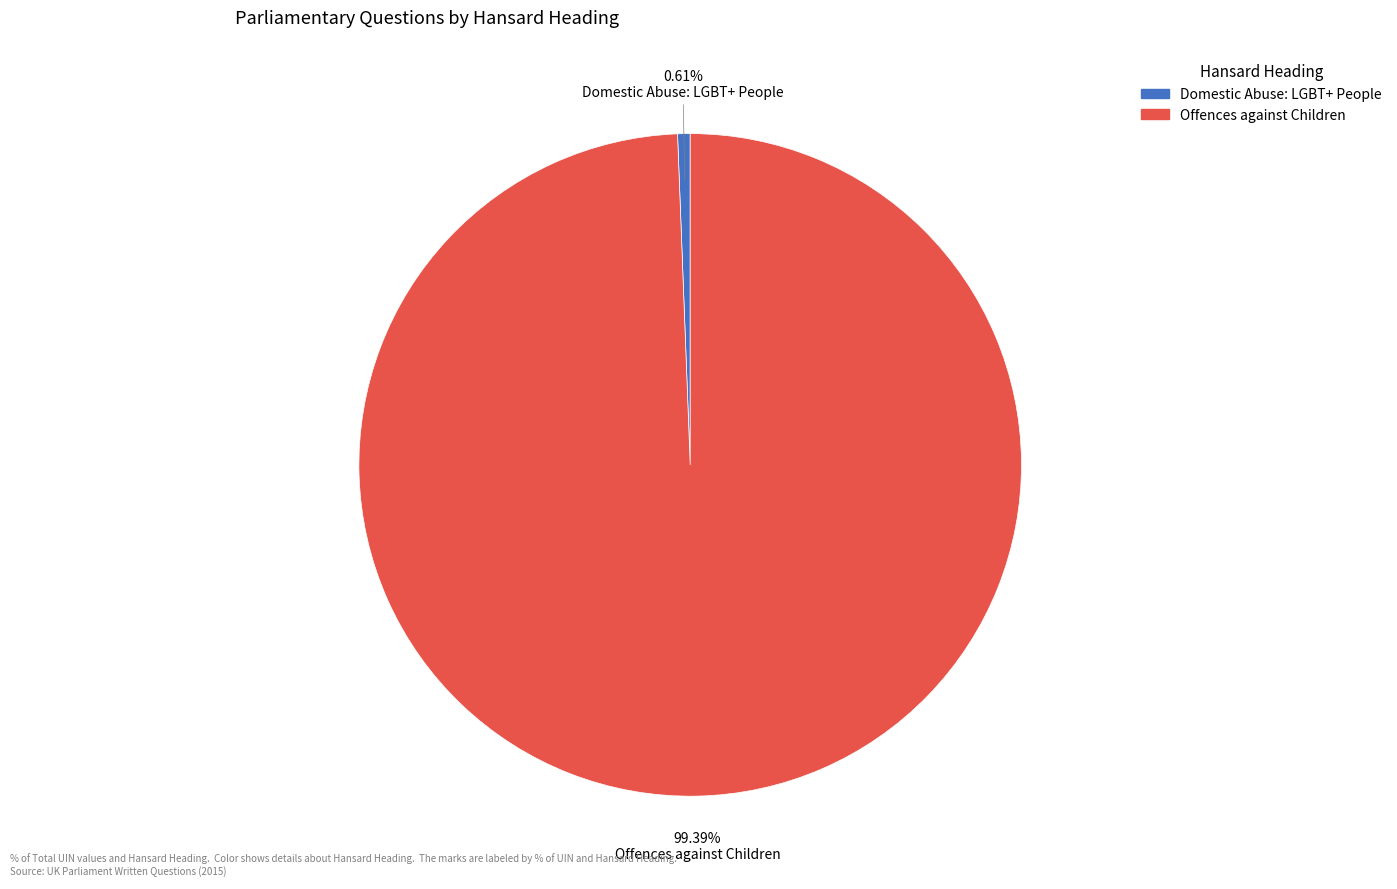

To the nearest percent, what is the average slice percentage?

50%